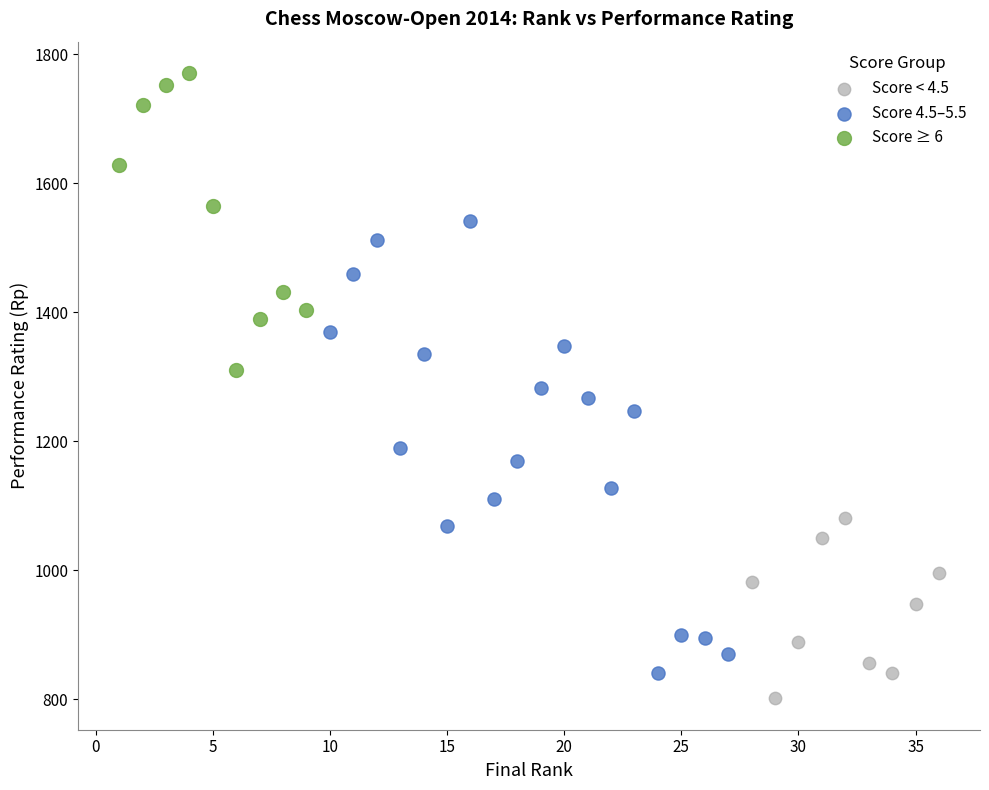

Which series has the largest Y range (max minus min)?

Score 4.5–5.5